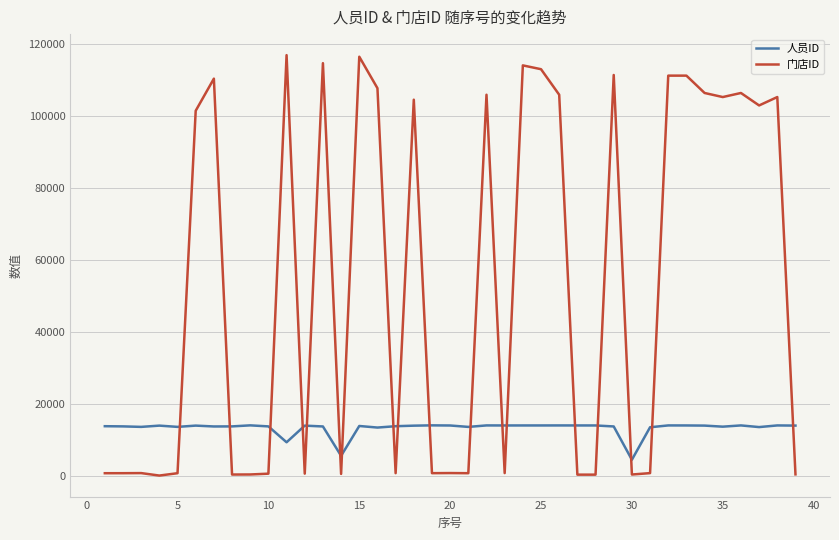

True or false: 人员ID and 门店ID cross at least once.

True